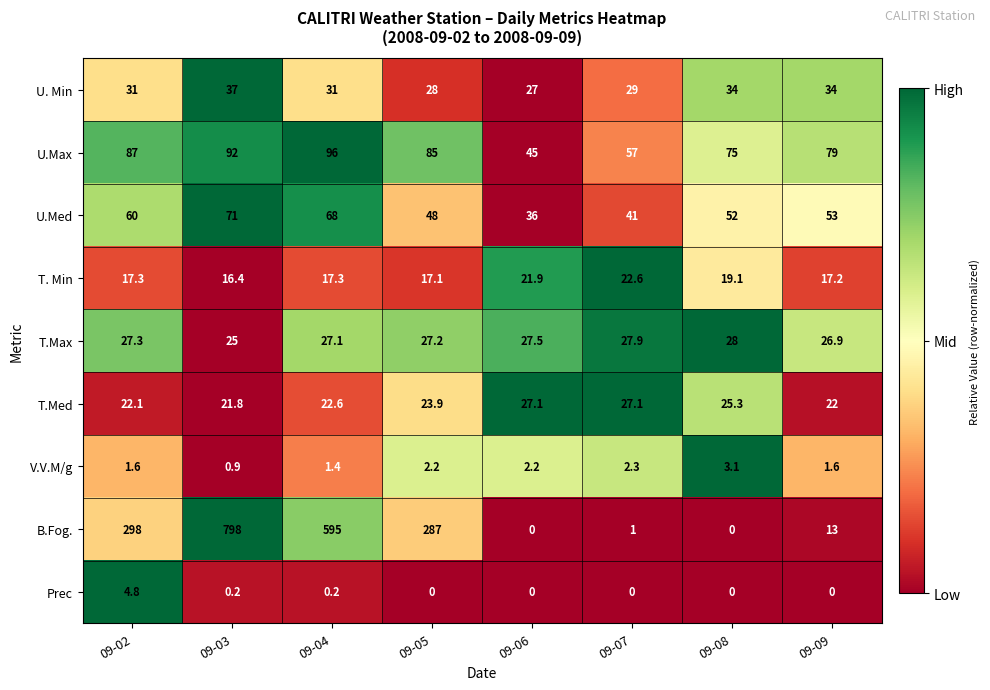

What is the difference between the highest and lowest values at 09-09?

79.0